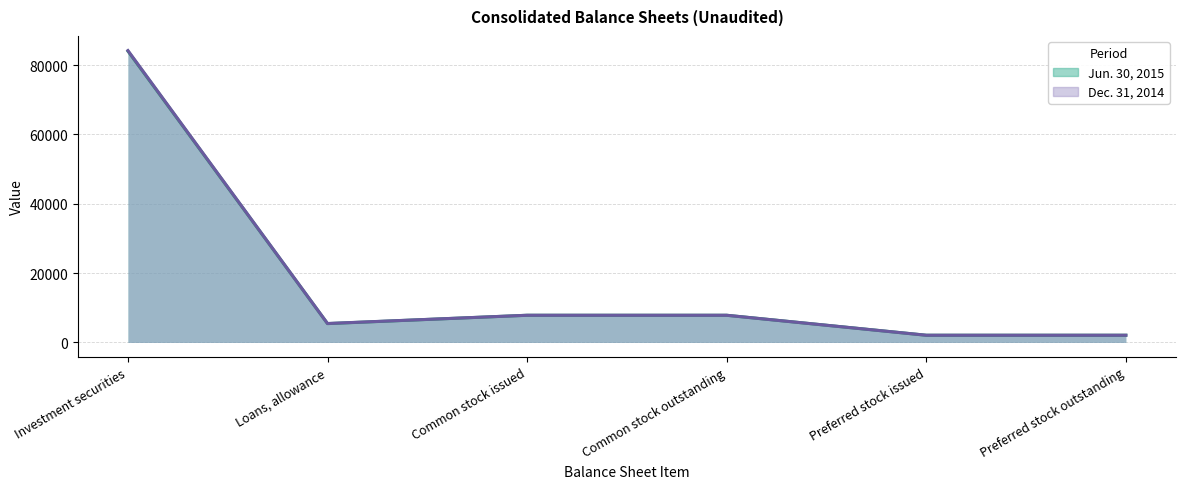

What is the difference between the second highest and minimum values in the Jun. 30, 2015 series?

5759